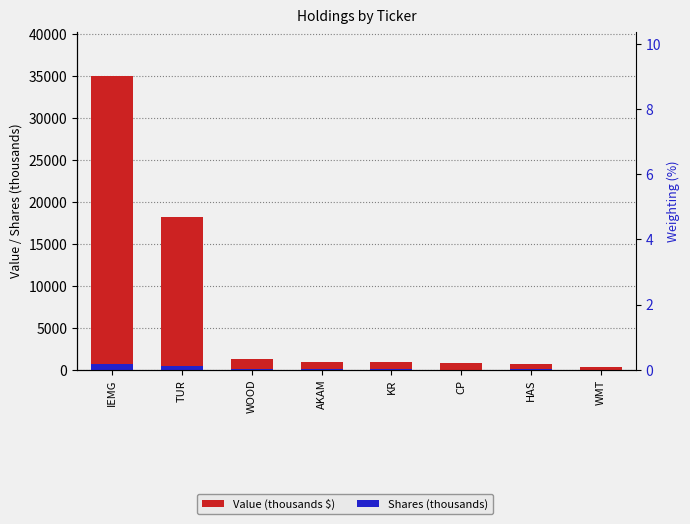

What is the difference between the maximum and minimum values in the Value (thousands $) series?

34704.0